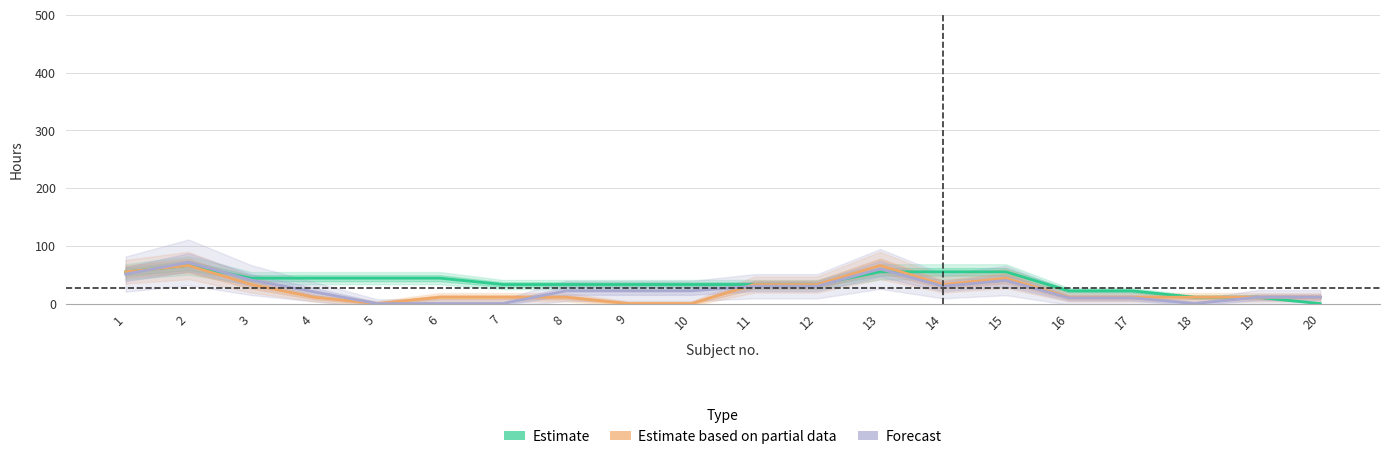

How many values in the Estimate series are below 33?

5